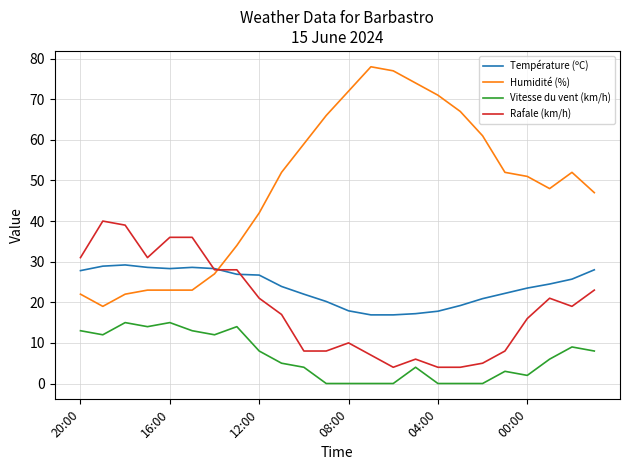

Which series has the largest total across all categories?

Humidité (%)